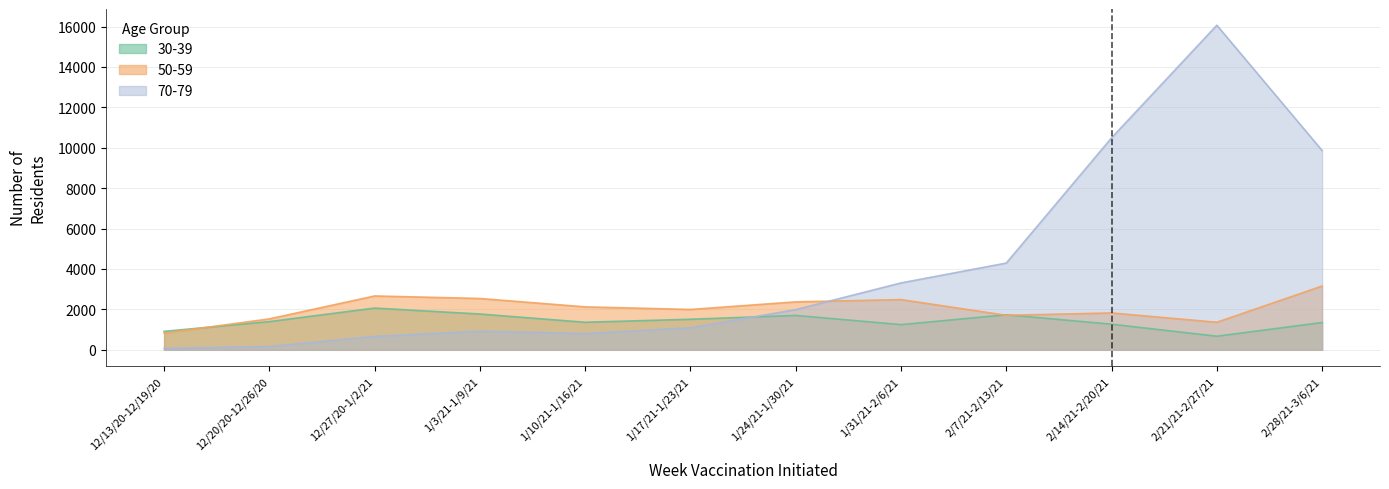

What is the difference between the 70-79 values at 2/21/21-2/27/21 and 12/20/20-12/26/20?

15902